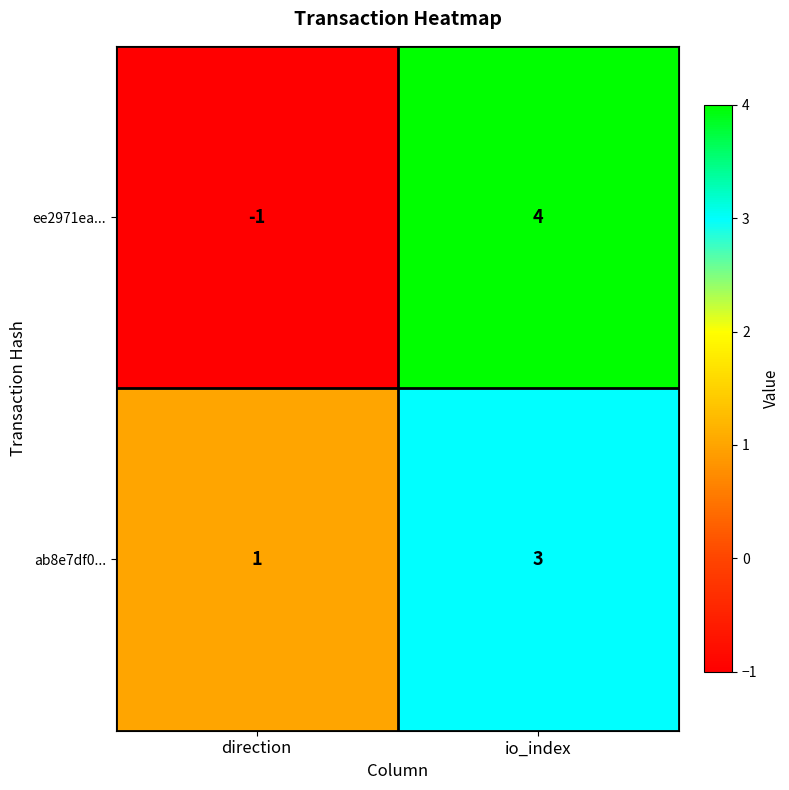

Rank the series by their maximum value, from lowest to highest.

ab8e7df0..., ee2971ea...